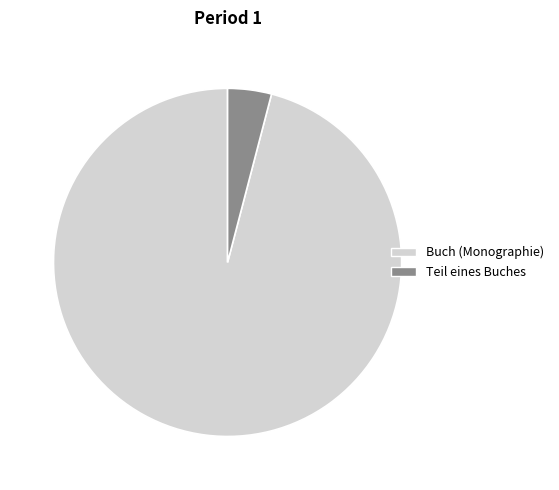

Which category has the biggest portion of the pie?

Buch (Monographie)